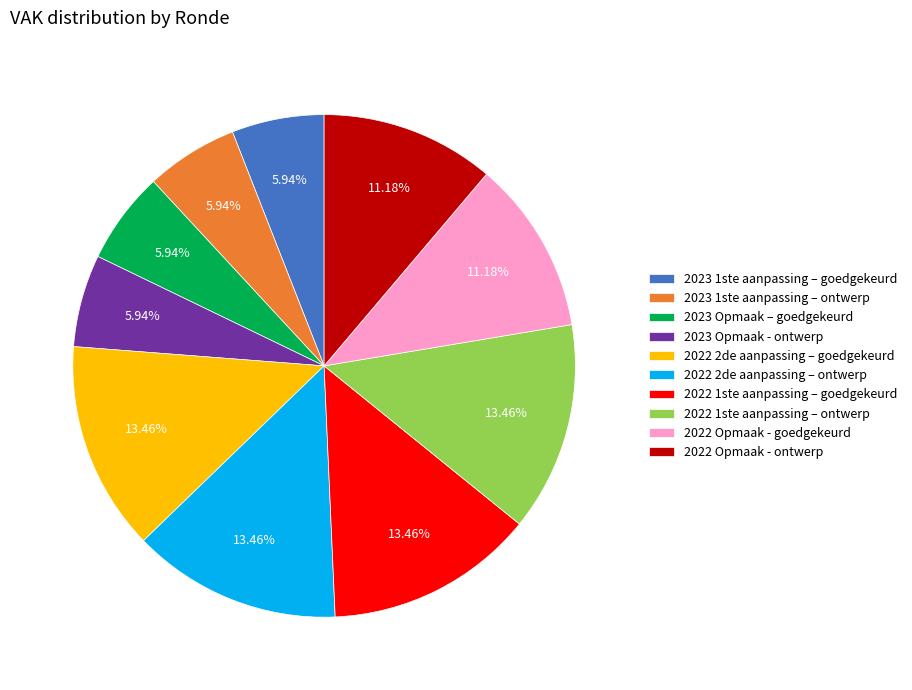

Does 2023 Opmaak – goedgekeurd represent more than half of the total?

No